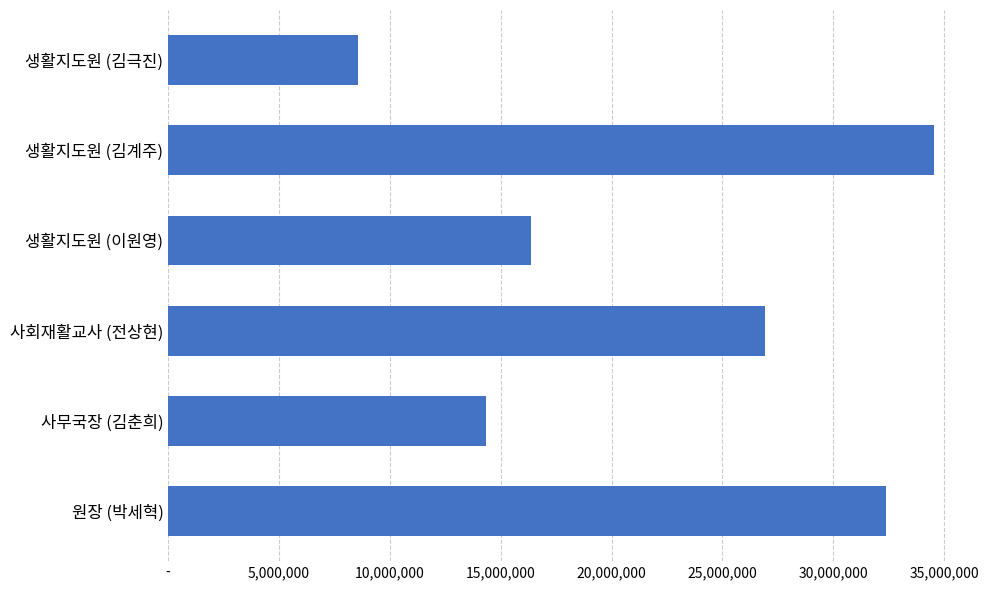

List the labels in order of value, largest first.

생활지도원 (김계주), 원장 (박세혁), 사회재활교사 (전상현), 생활지도원 (이원영), 사무국장 (김춘희), 생활지도원 (김극진)